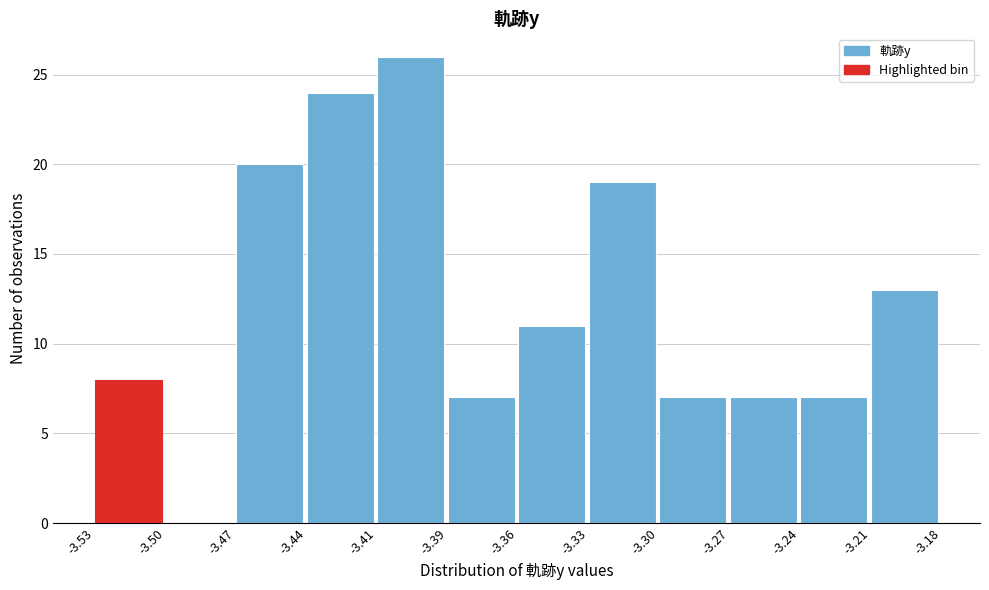

Reading left to right, list all the values displayed in this chart.

-3.53=8	-3.50=0	-3.47=20	-3.44=24	-3.41=26	-3.39=7	-3.36=11	-3.33=19	-3.30=7	-3.27=7	-3.24=7	-3.21=13